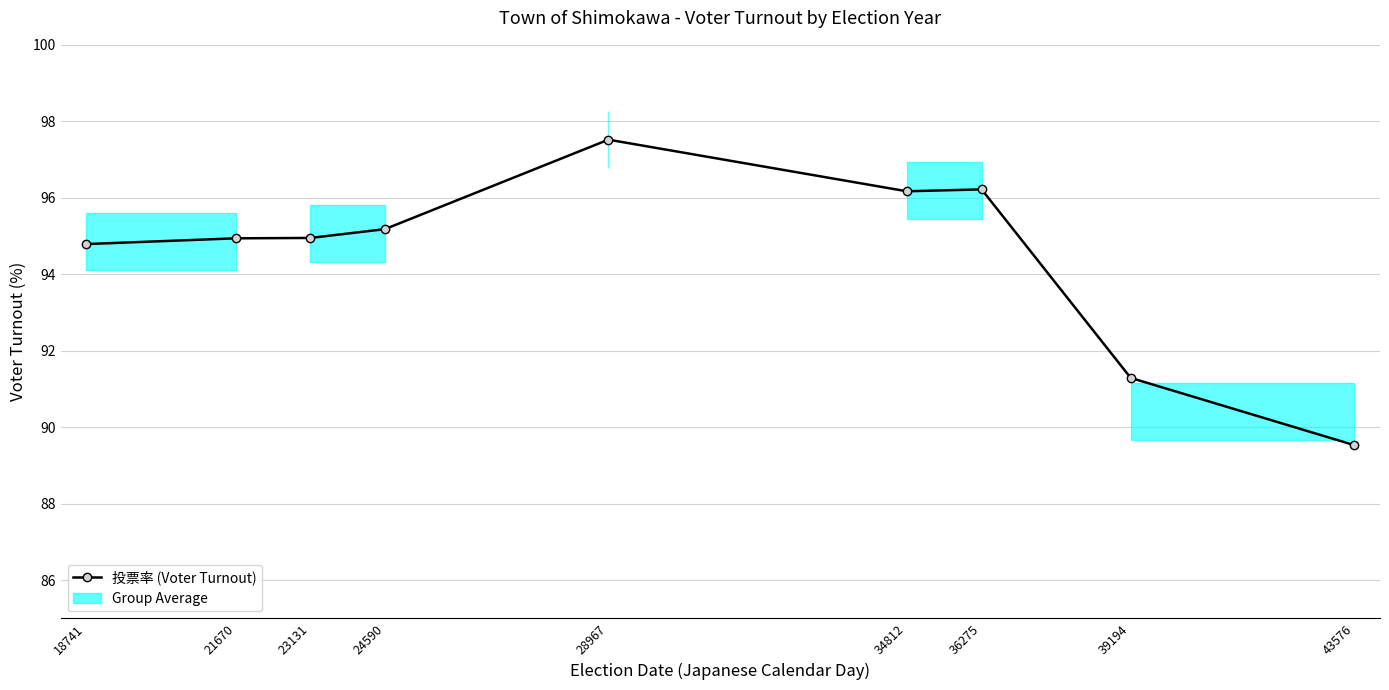

How many points are lower than both their immediate neighbors (excluding endpoints)?

1